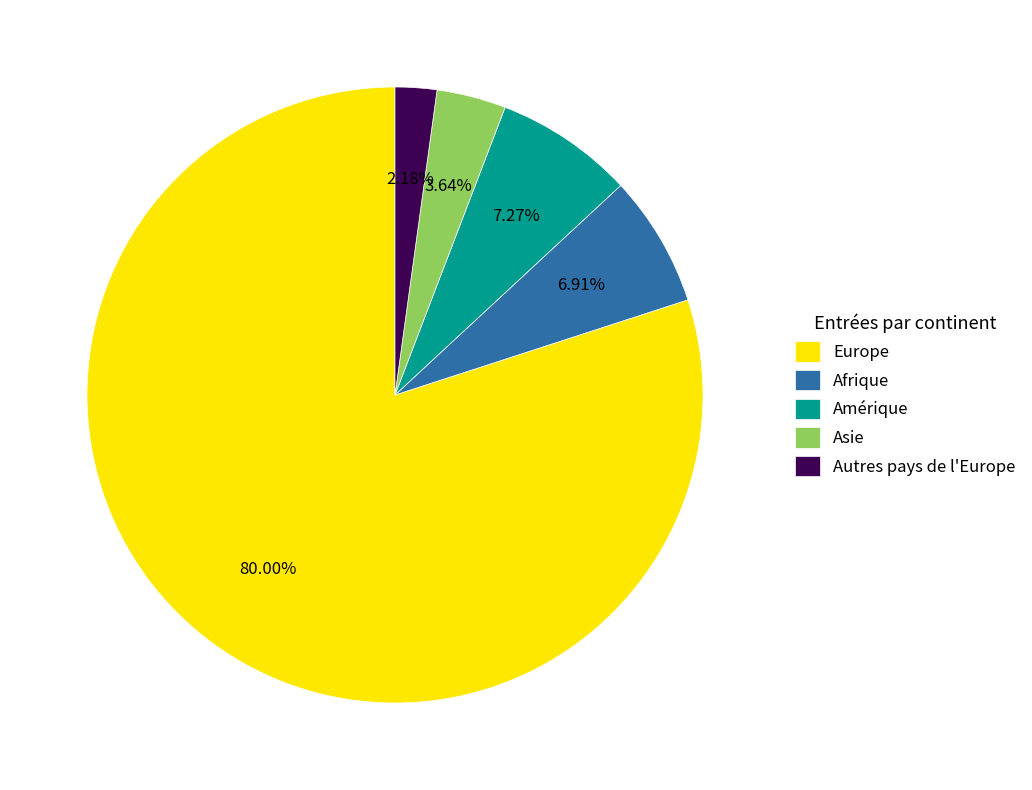

What is the smallest slice in the pie chart?

Autres pays de l'Europe